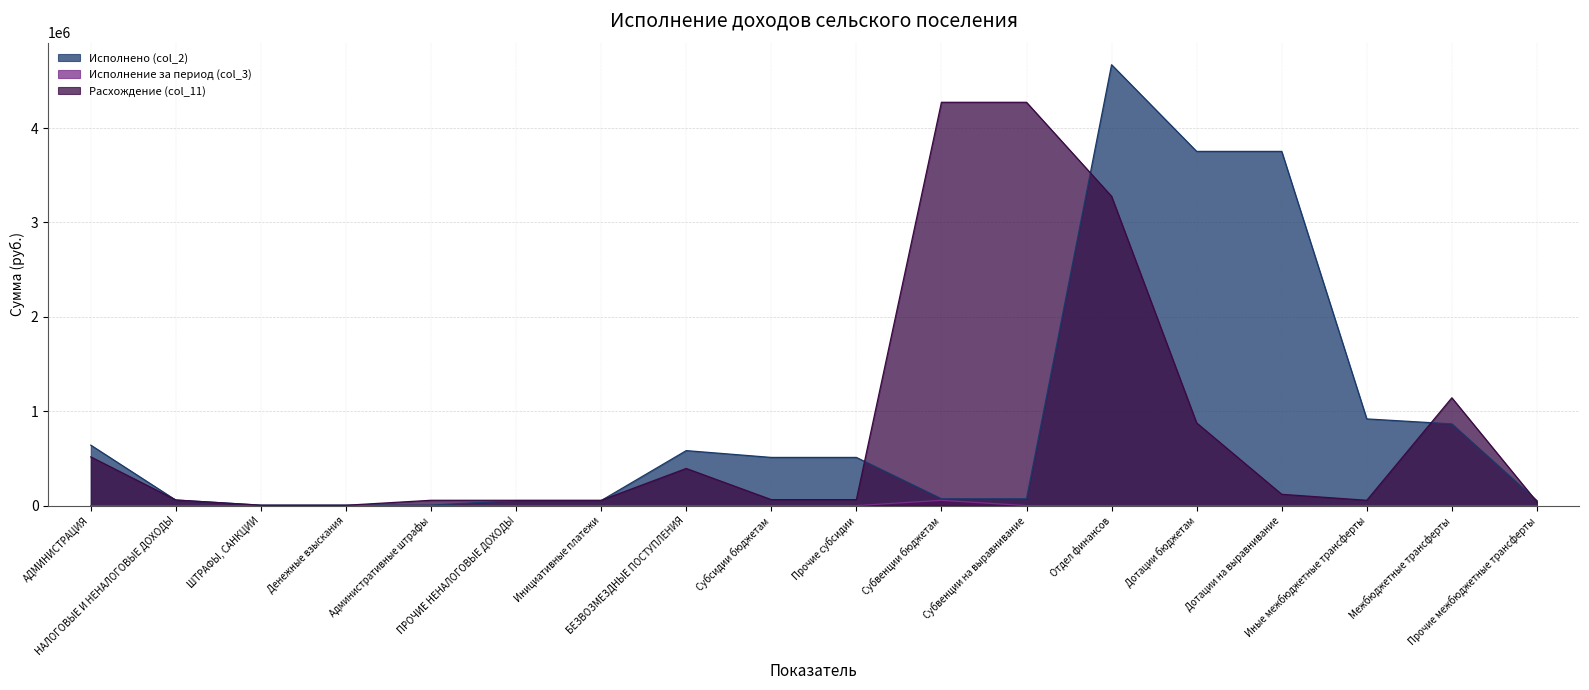

True or false: Исполнение за период (col_3) and Исполнено (col_2) intersect in this chart.

False